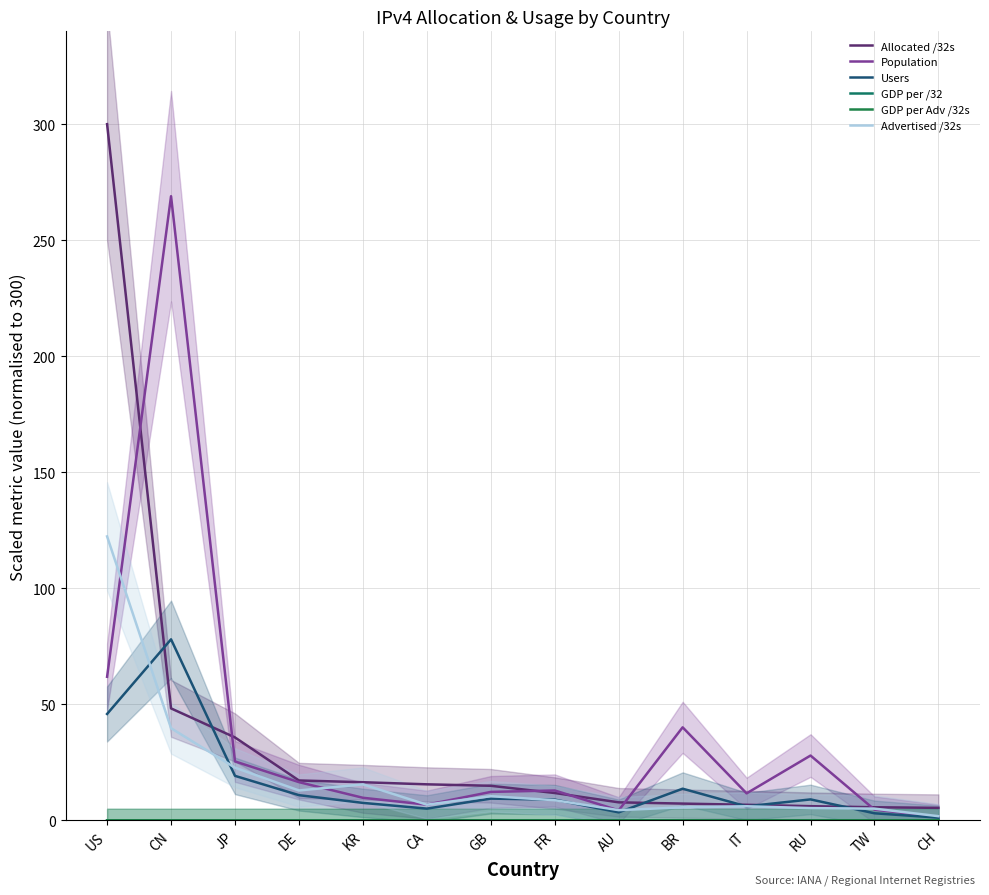

List the labels in order of Population value, largest first.

CN, US, BR, RU, JP, DE, FR, GB, IT, KR, CA, TW, AU, CH